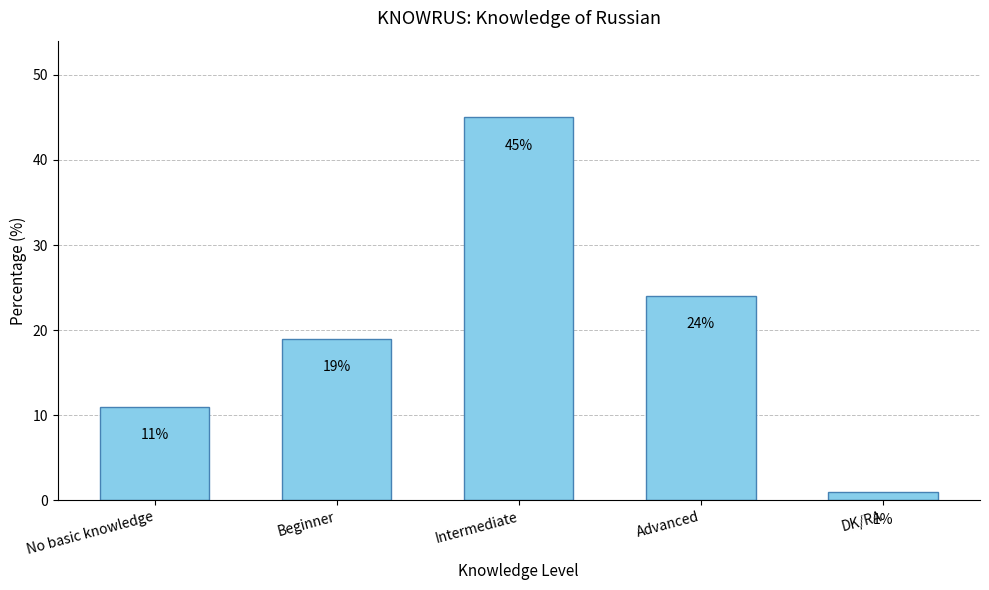

What is the value of the 1st bar from the left?

11